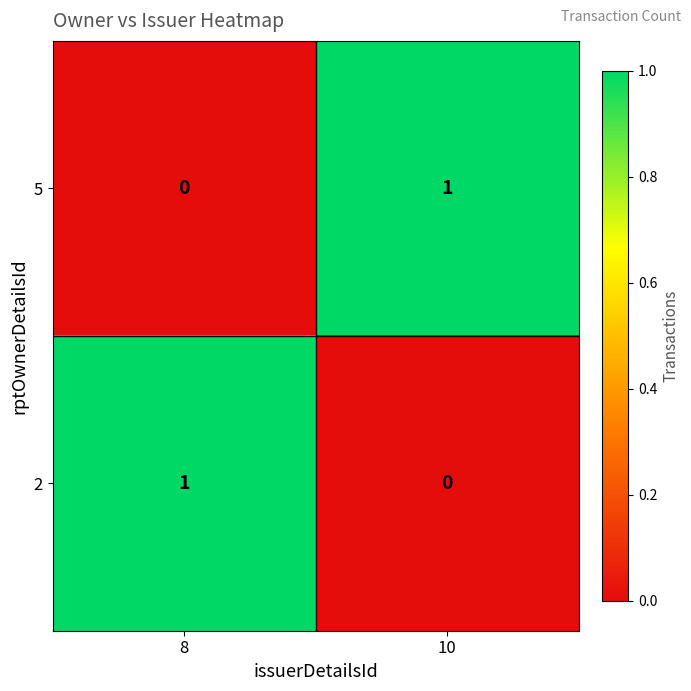

What is the total value across all series at 8?

1